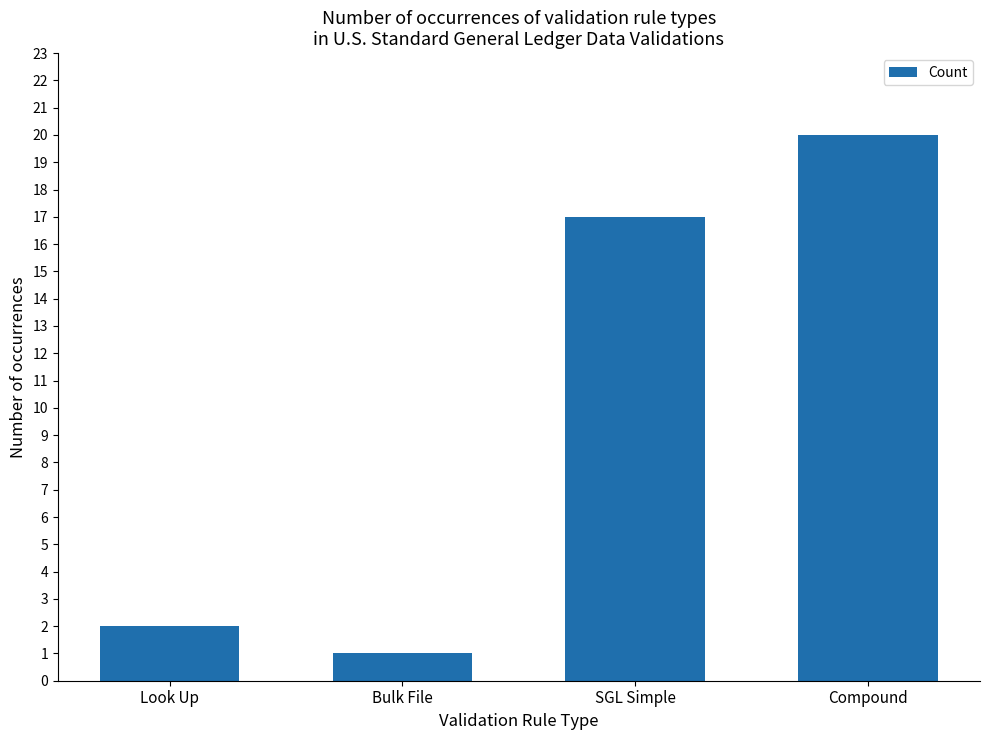

What is the sum of the values at Bulk File and Look Up?

3